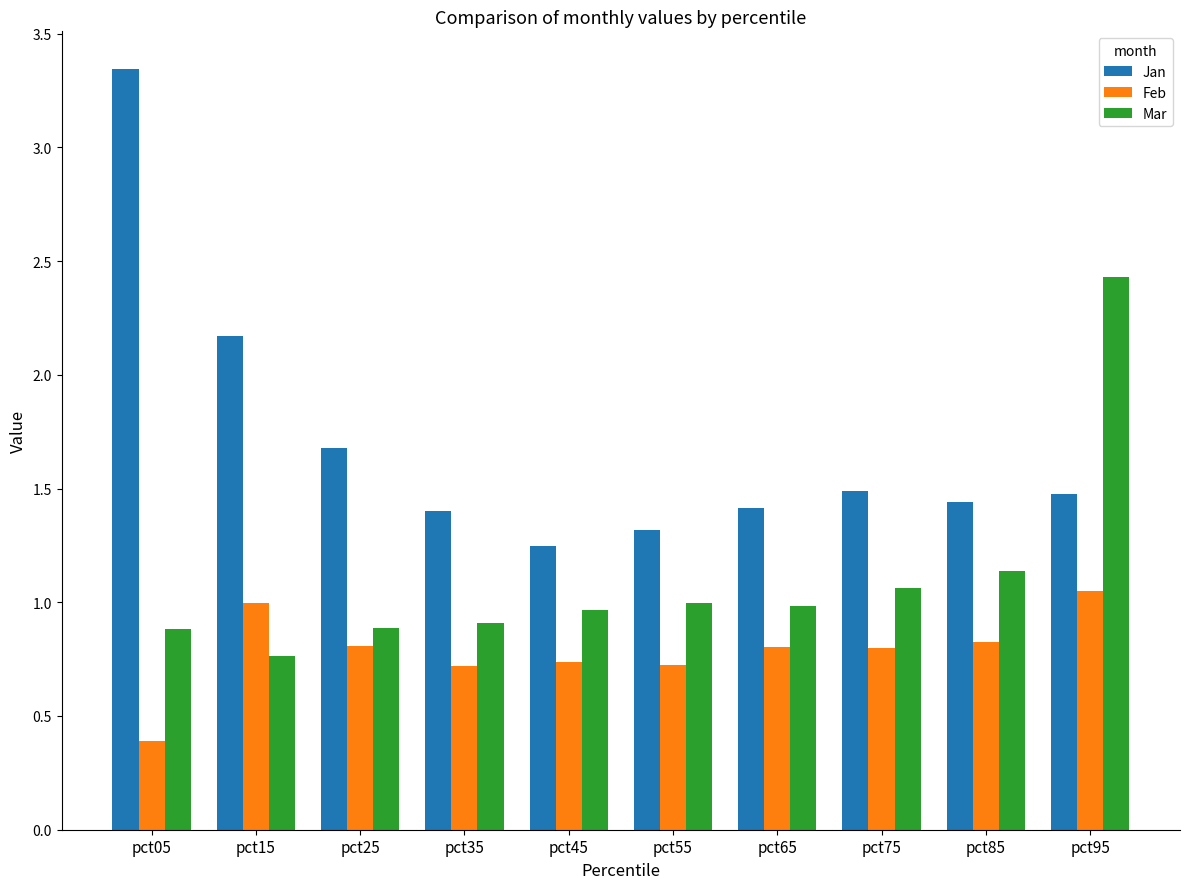

What is the sum of all Feb values?

7.9